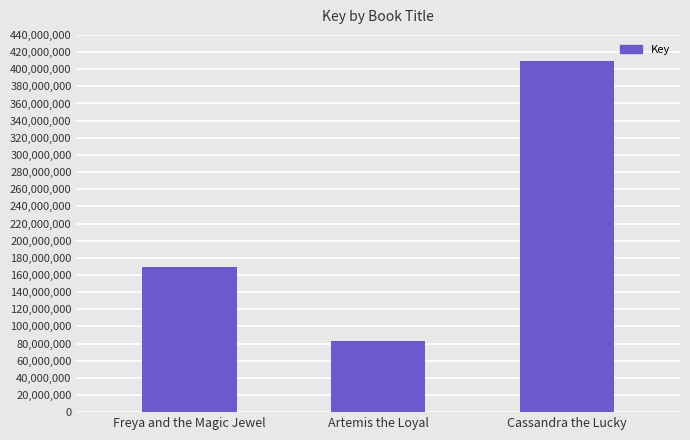

Reading left to right, list all the values displayed in this chart.

169066484	82890391	409828134